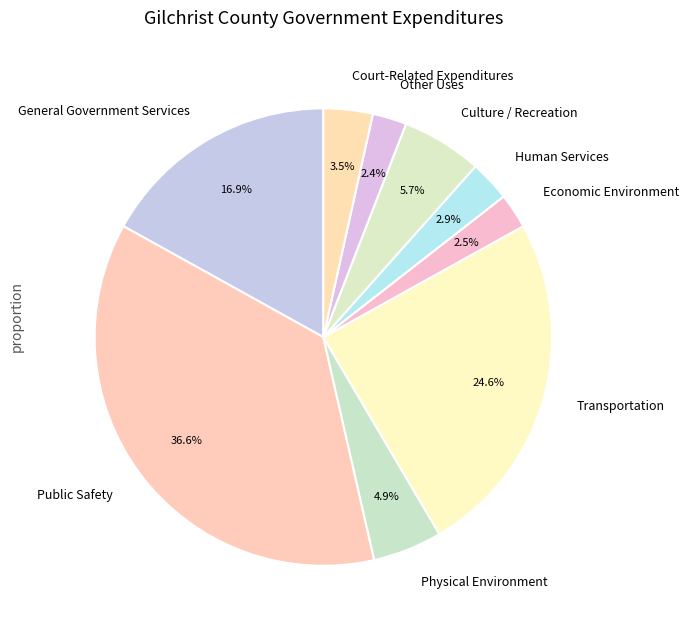

Count the number of slices in the pie.

9